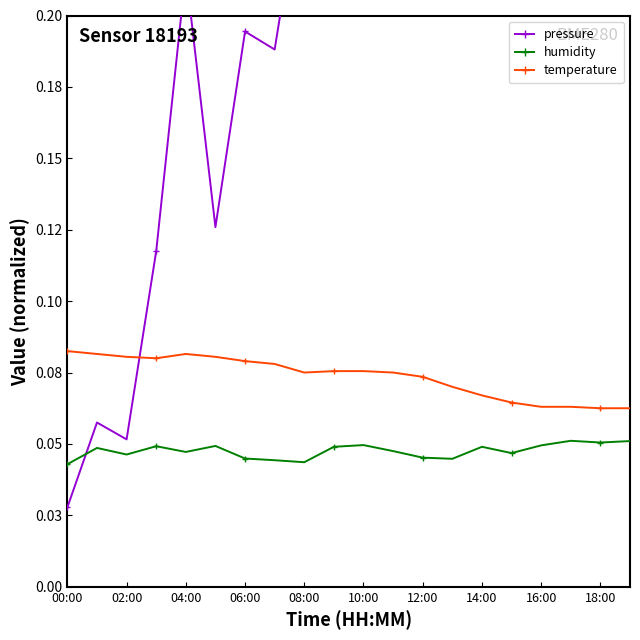

The value of humidity at 14:00 is 0.1. True or false?

False